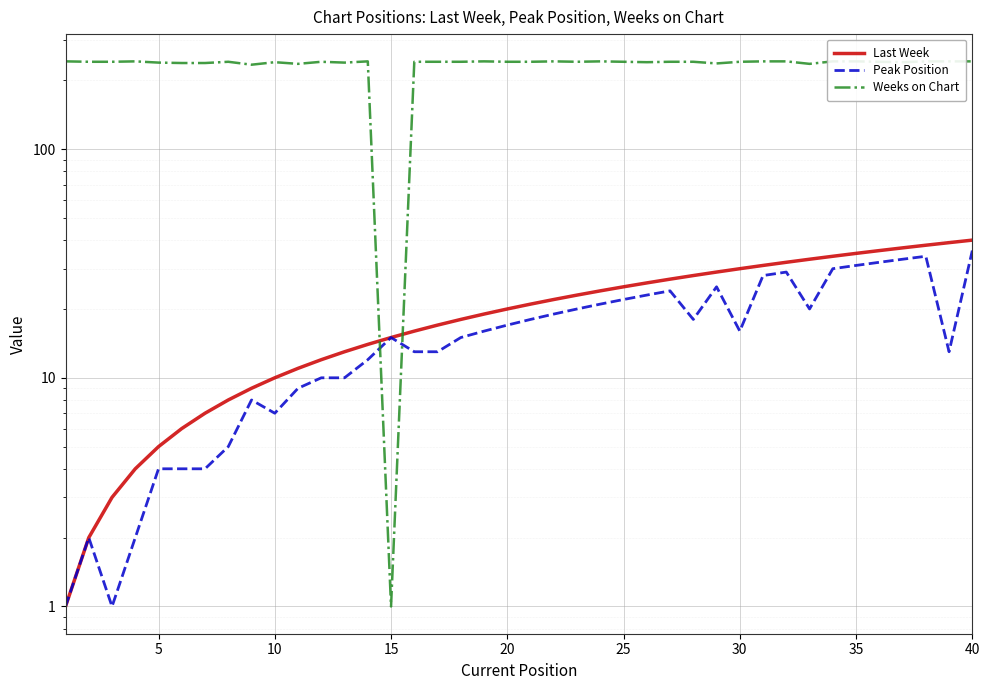

True or false: Last Week and Peak Position cross at least once.

False